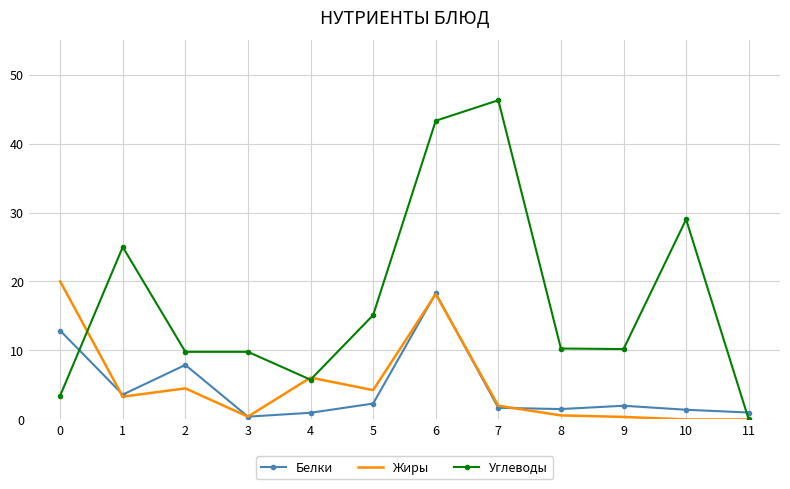

Is it true that Белки equals 0.4 at 3?

True